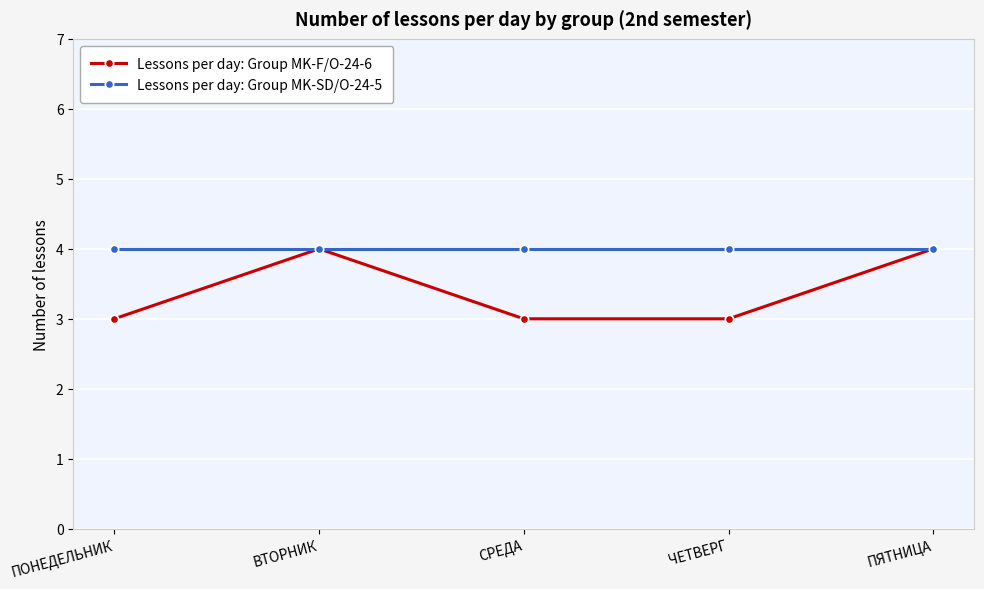

Does the chart display data point markers on the line(s)?

Yes